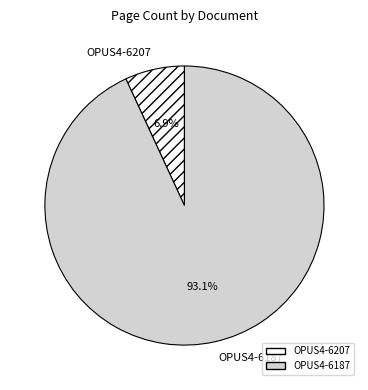

What is the ratio of the value at OPUS4-6187 to the value at OPUS4-6207?

13.5